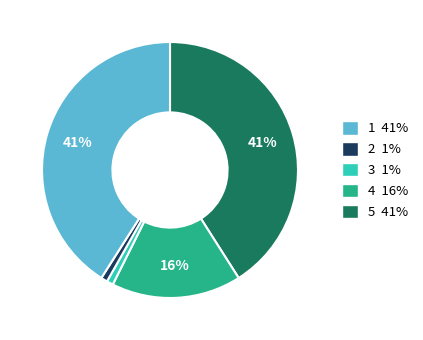

Does any single category account for the majority?

No